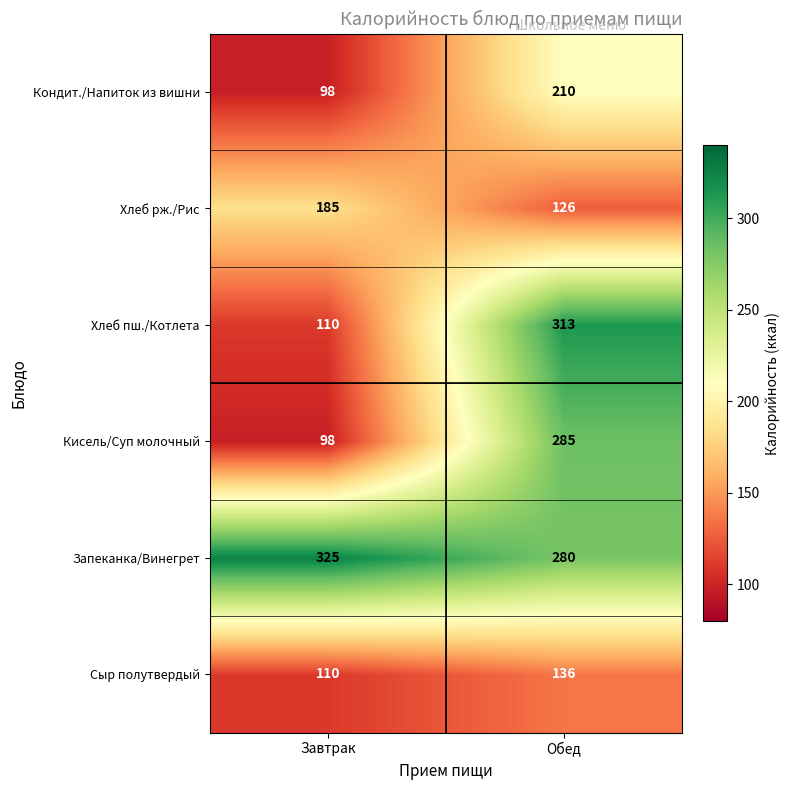

Which series changed the most between Завтрак and Обед?

Хлеб пш./Котлета